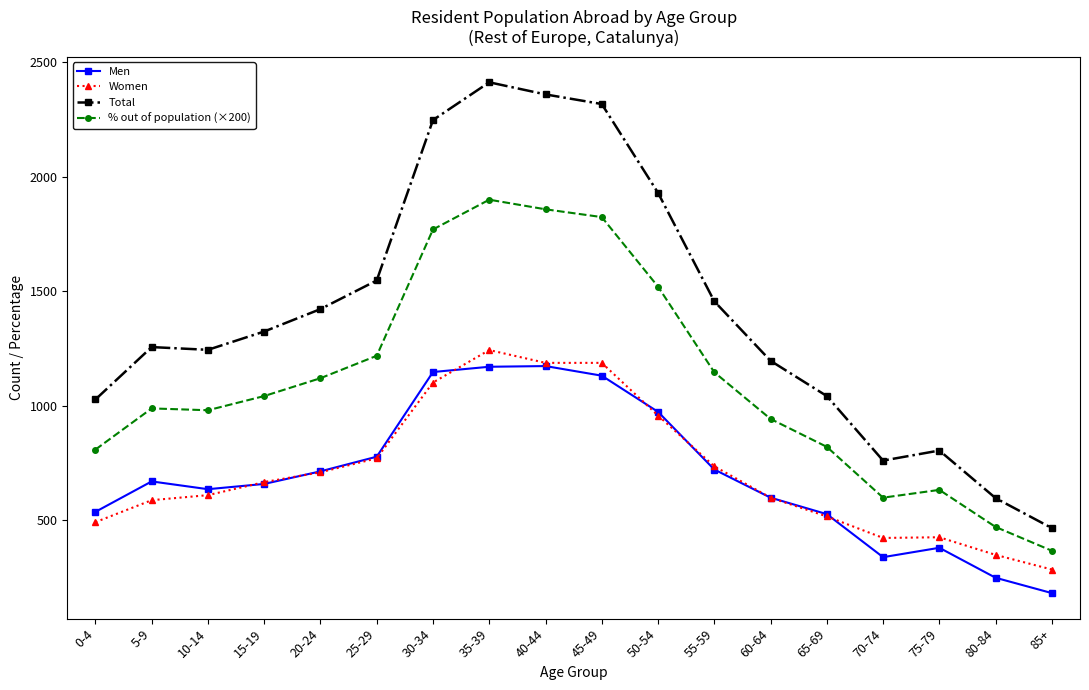

The Men series shows 536.0 at 0-4. True or false?

True